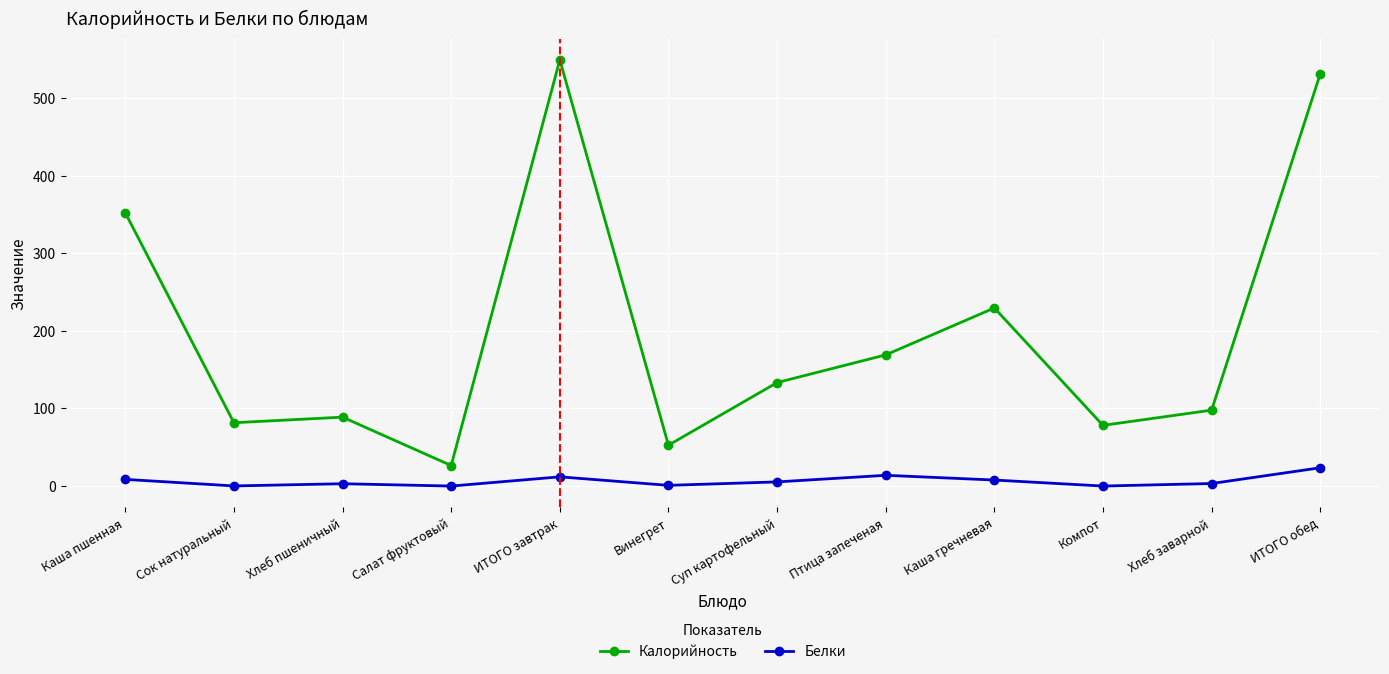

Which series has the largest total across all categories?

Калорийность